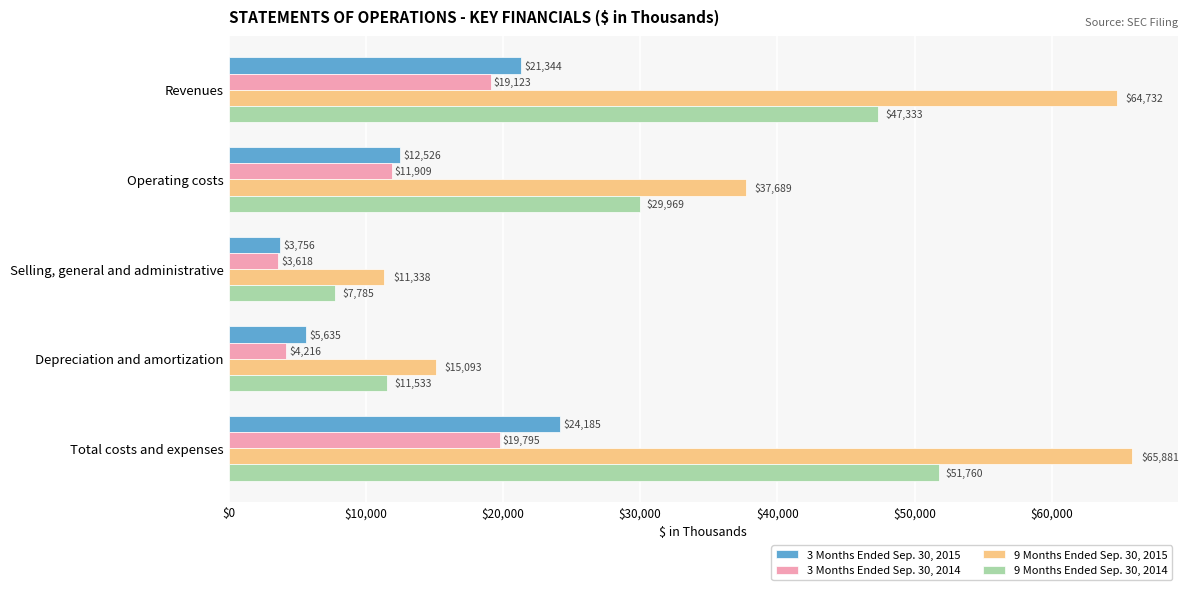

What is the average value of the 9 Months Ended Sep. 30, 2015 series?

38947